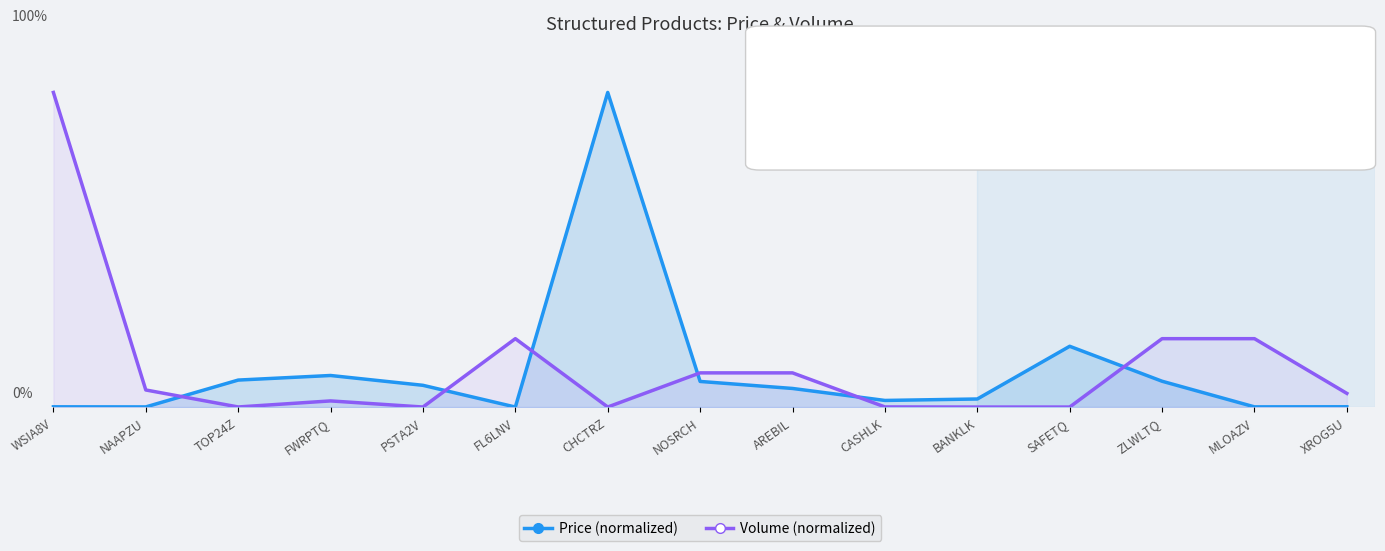

At how many categories does at least one series exceed 0?

15